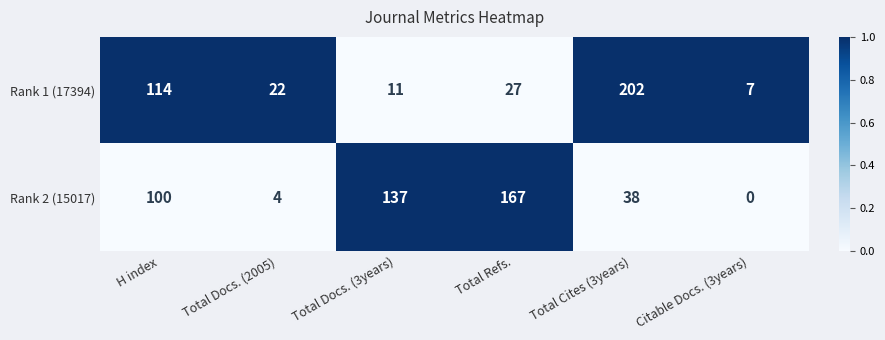

Is it true that Rank 1 (17394) equals 40 at Total Refs.?

False